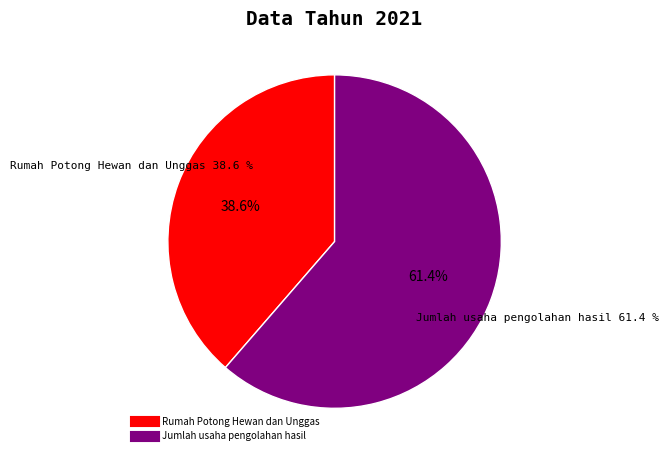

To the nearest percent, what is the average slice percentage?

50%